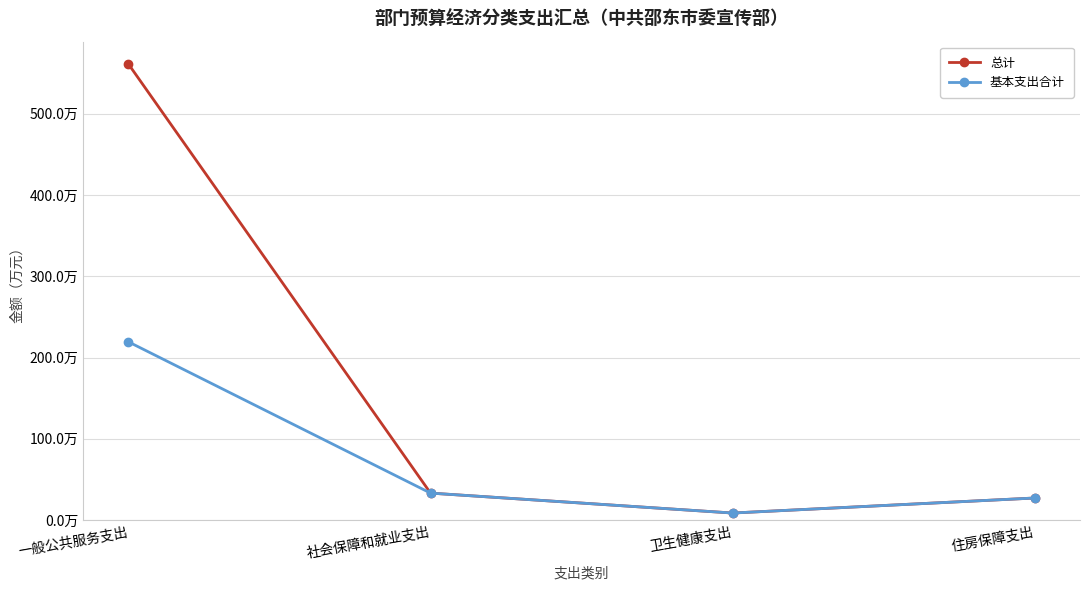

Is the value of 基本支出合计 at 社会保障和就业支出 greater than the value of 总计 at 一般公共服务支出?

No